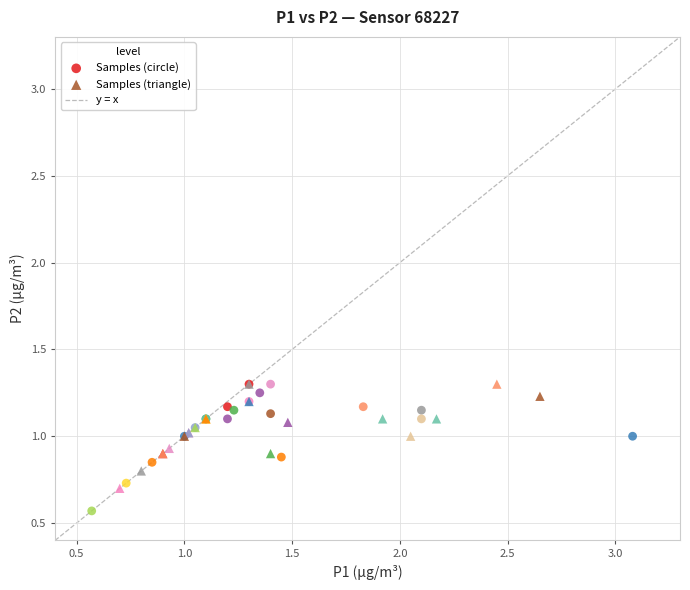

Which series reaches the minimum Y coordinate?

Samples (circle)